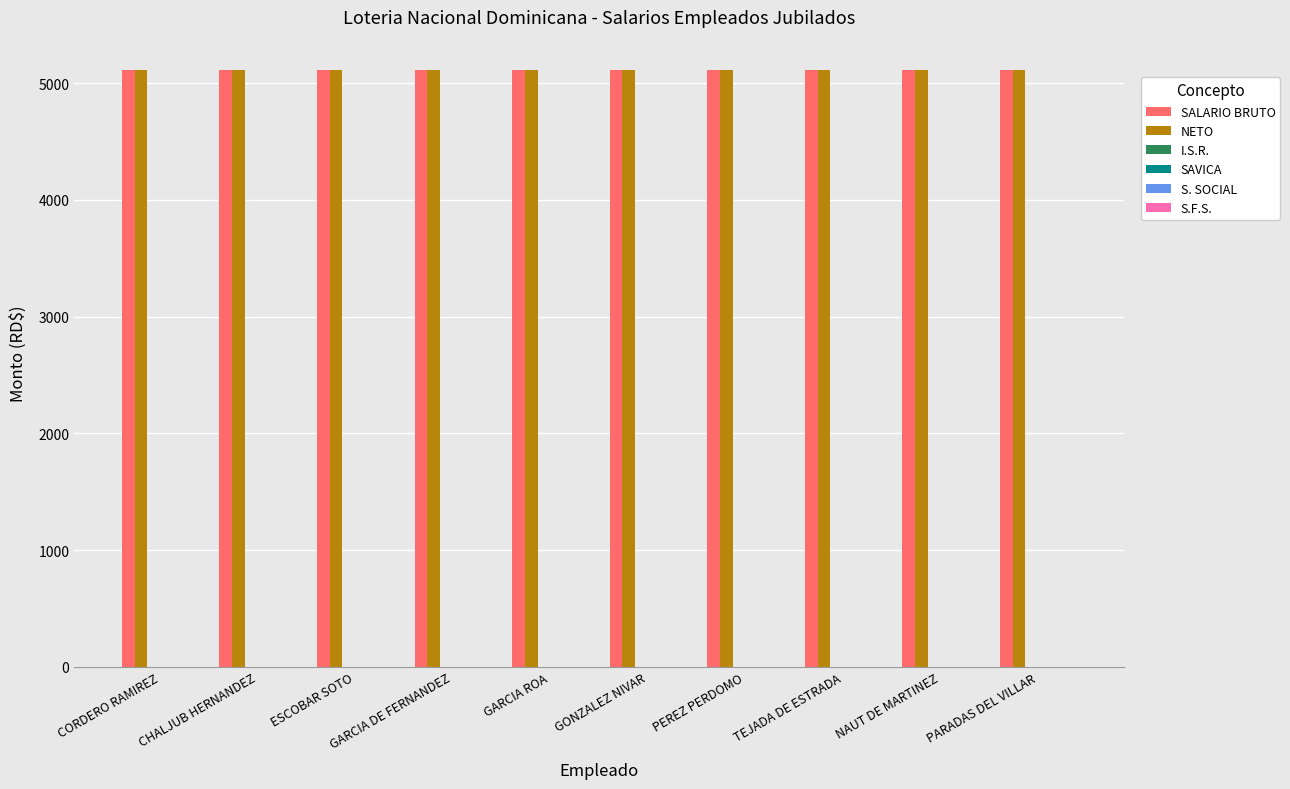

Where is S.F.S. nearest to the value 0?

CORDERO RAMIREZ